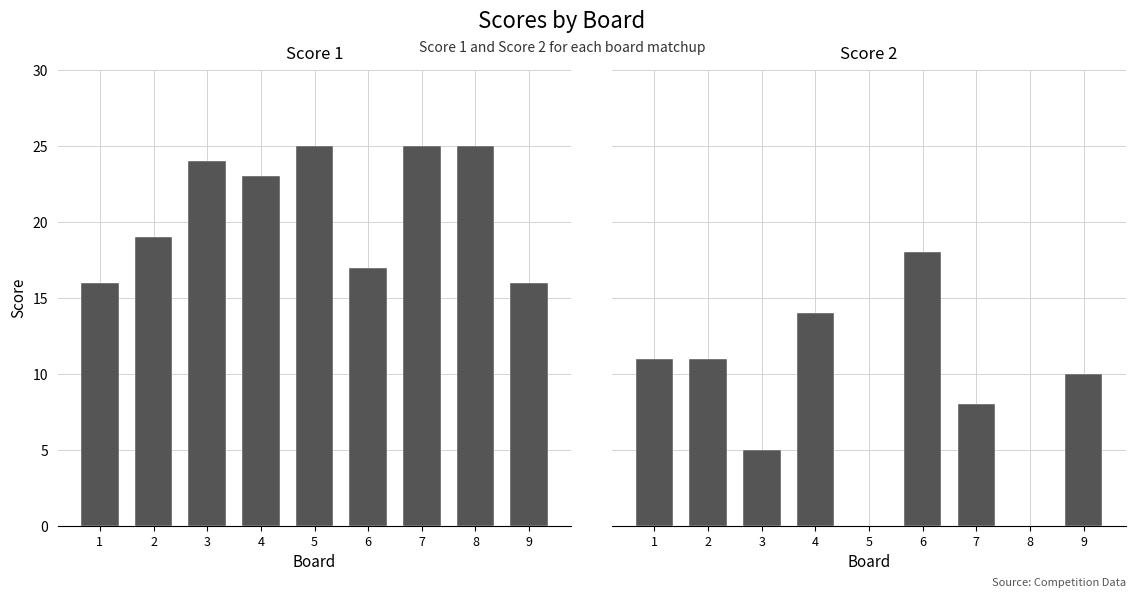

At which category is the sum across all series the highest?

4